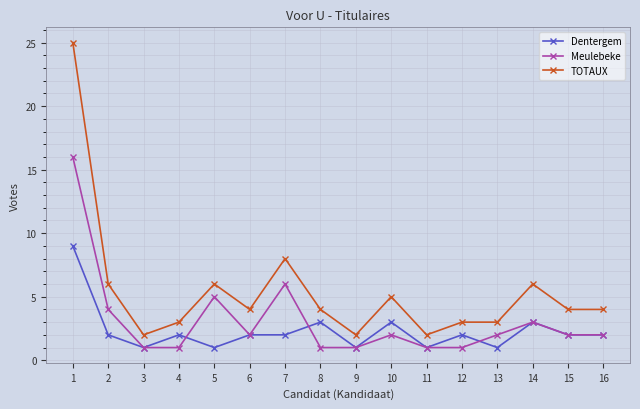

What are all the series names shown in the legend?

Dentergem, Meulebeke, TOTAUX